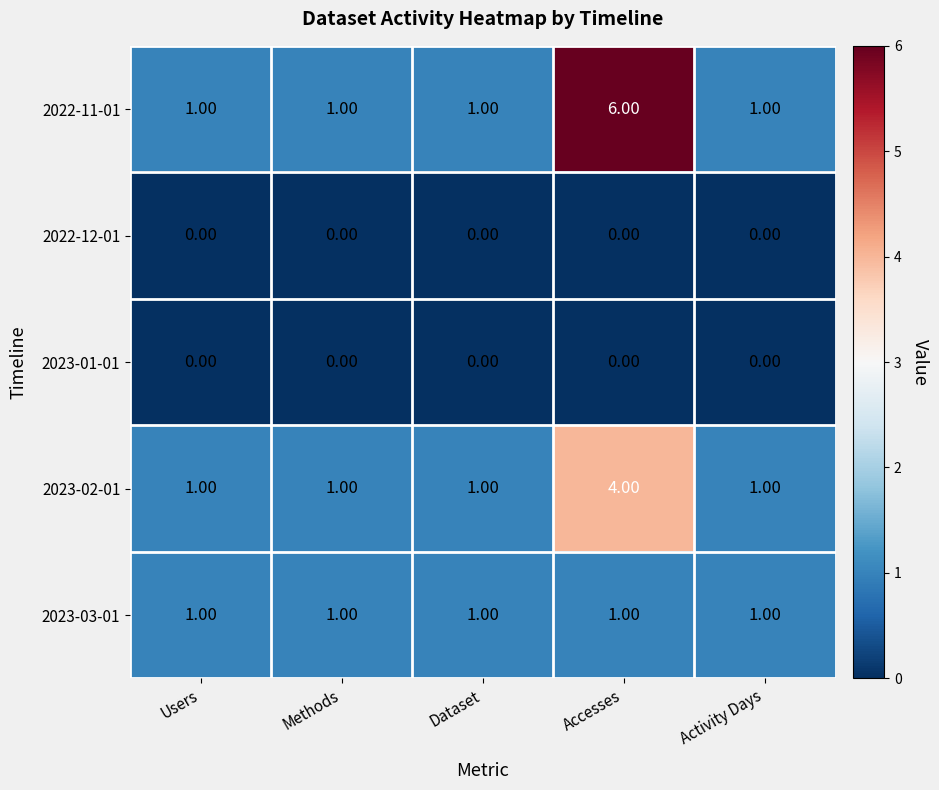

Which category has the highest value in the 2022-11-01 series?

Accesses